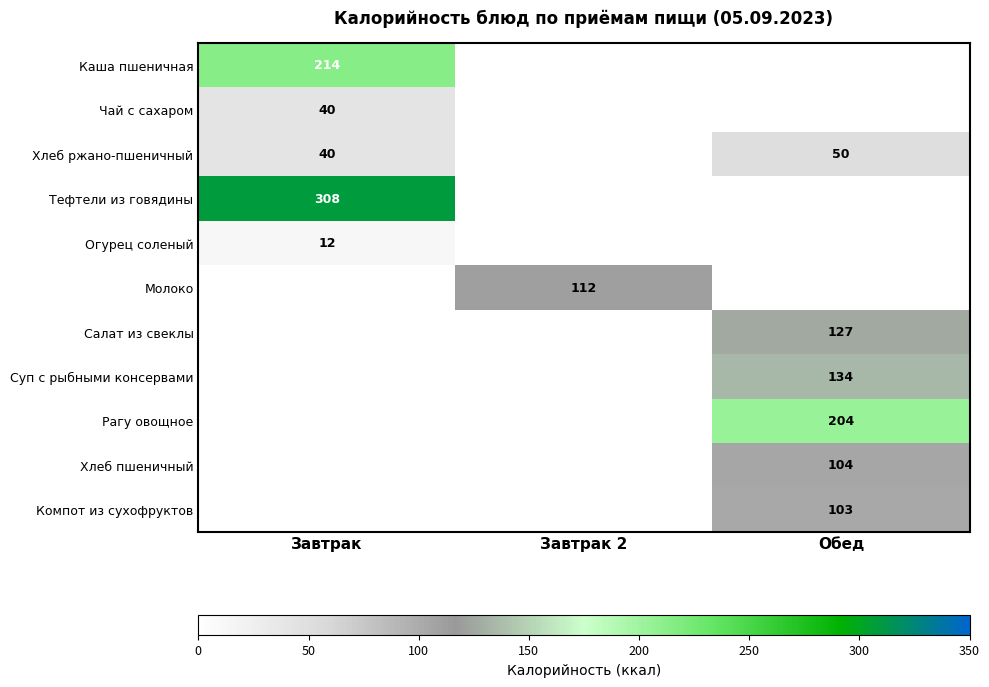

The Хлеб пшеничный series shows 72.7 at Обед. True or false?

False